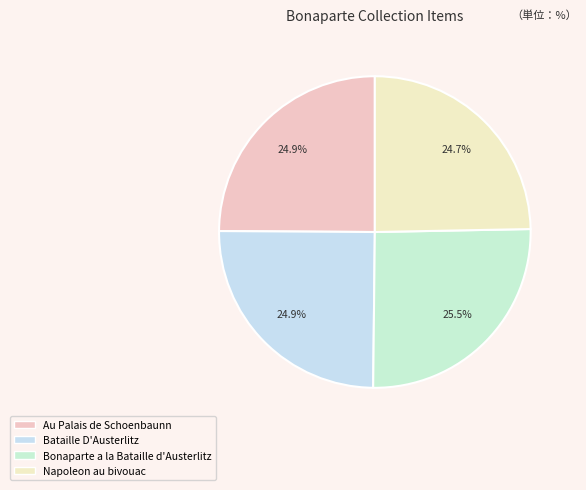

Is there any slice that represents more than half of the pie?

No